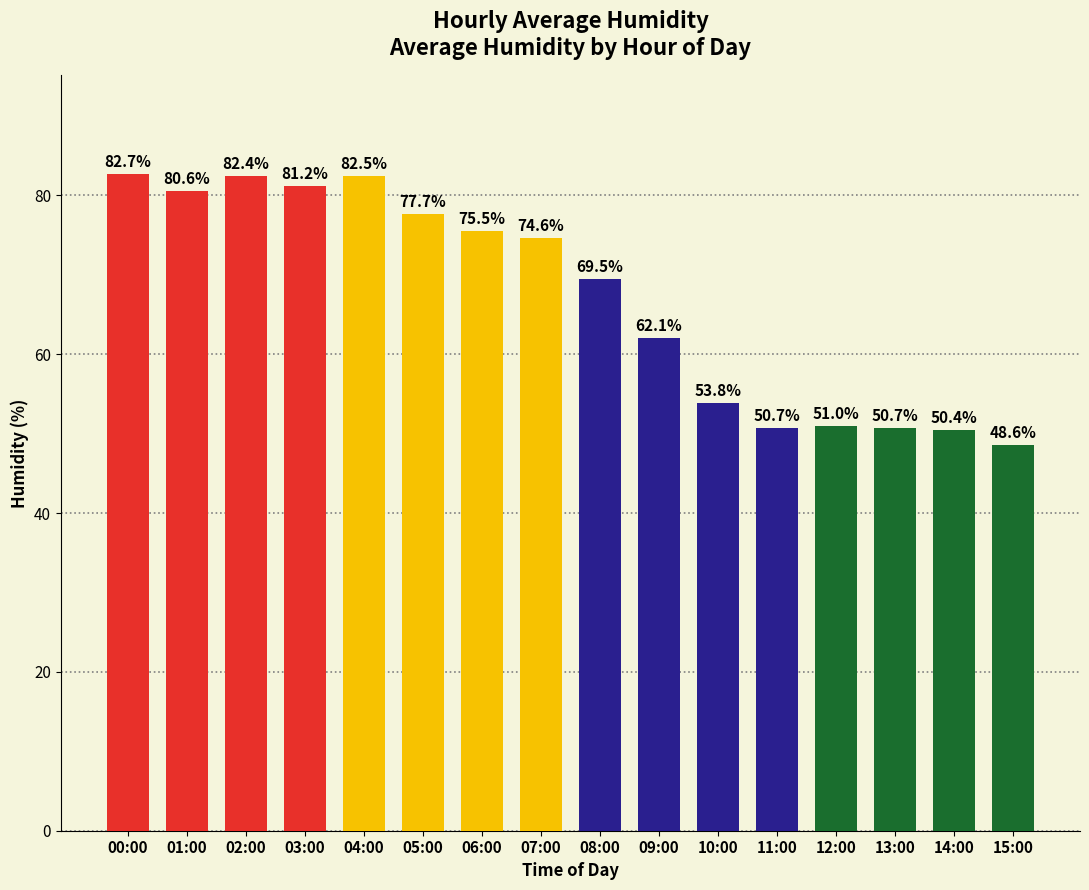

How many data points does each series have?

16